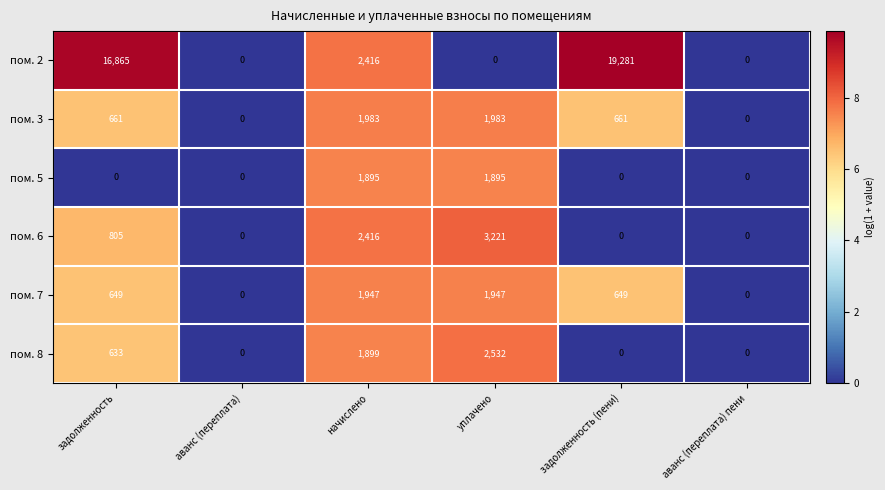

The пом. 7 series shows 897 at уплачено. True or false?

False